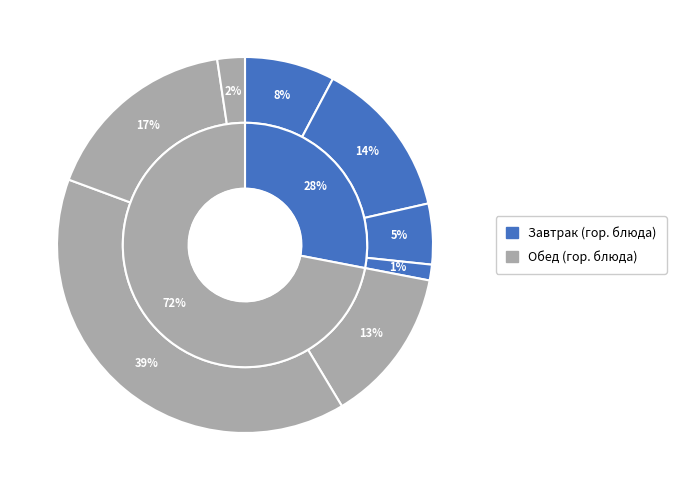

To the nearest percent, what percentage of the pie is чай?

1%